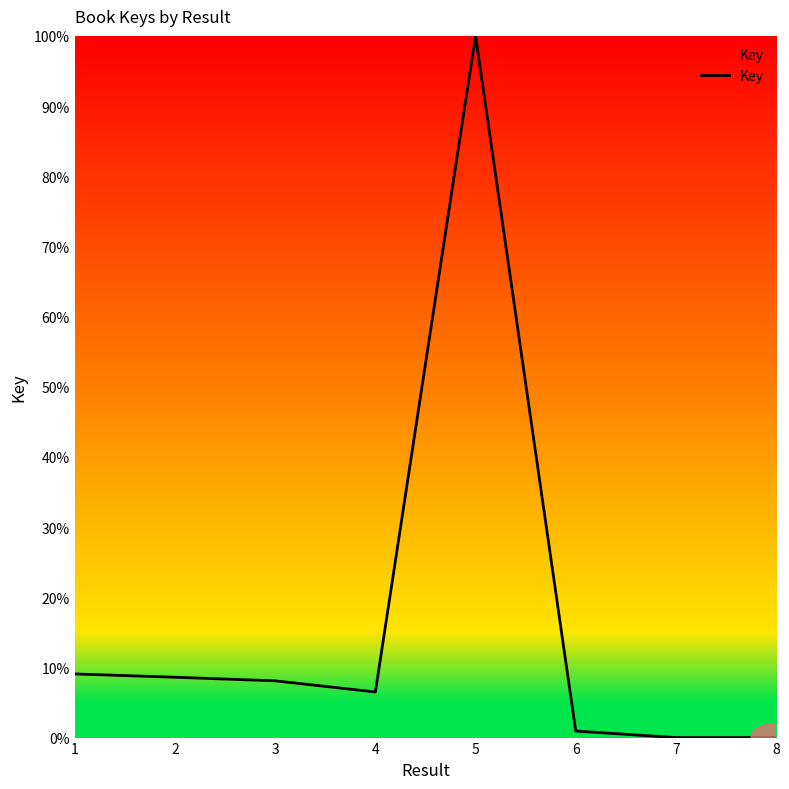

What is the sum of all values?

133.2